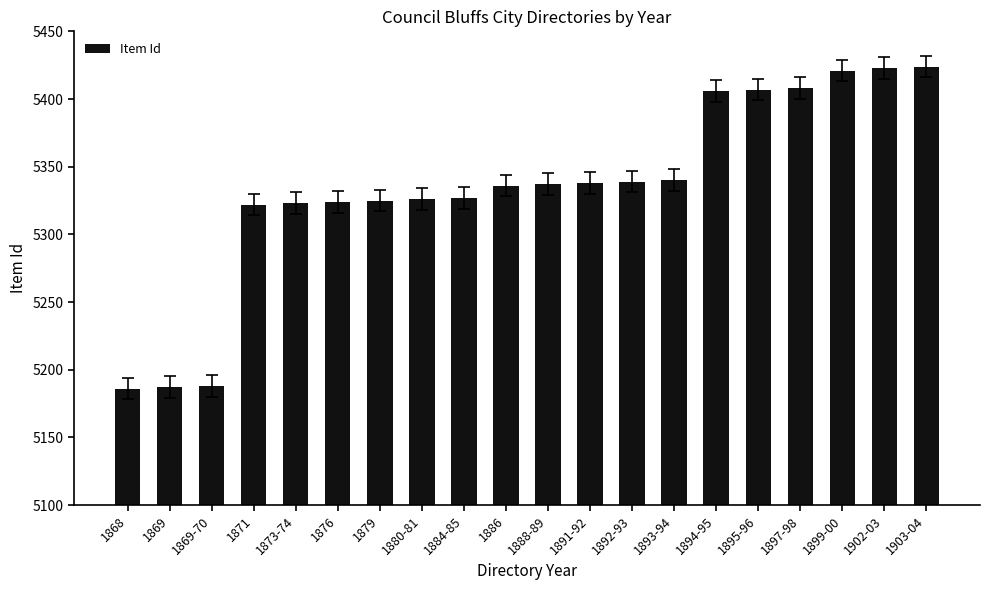

What position from the left is 1869-70?

3